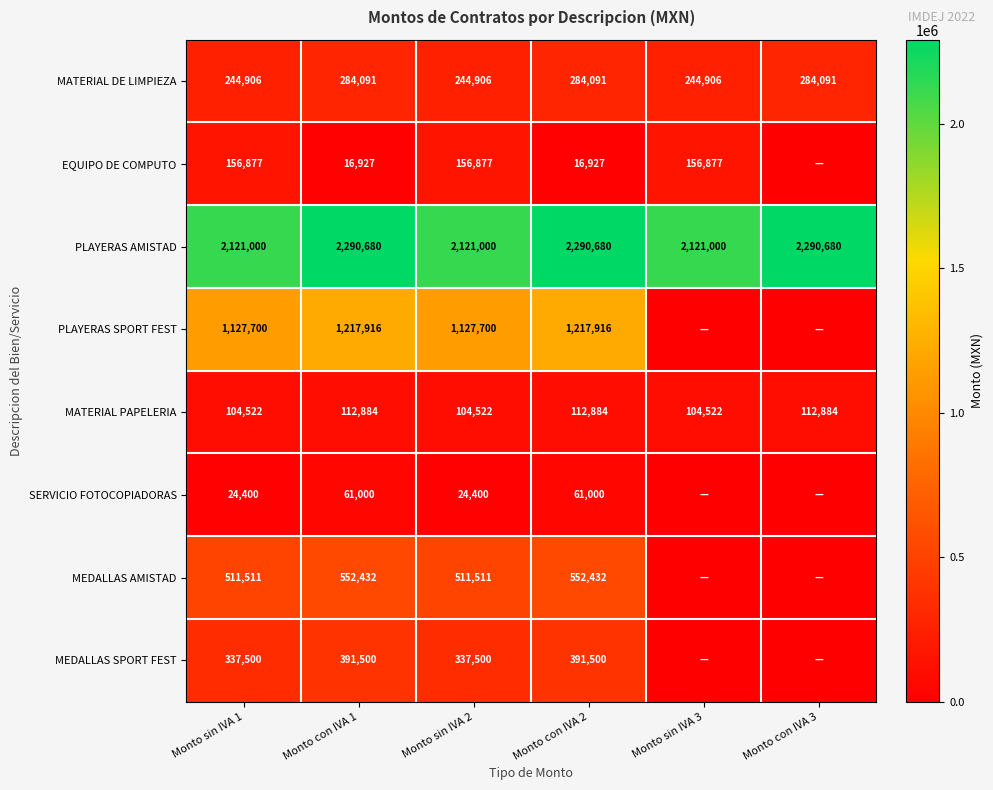

What is the difference between the second highest and minimum values in the MATERIAL PAPELERIA series?

8362